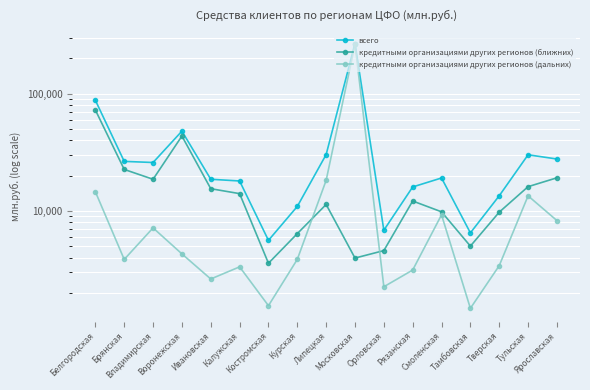

What is the sum of the кредитными организациями других регионов (дальних) values at Владимирская and Ивановская?

9822